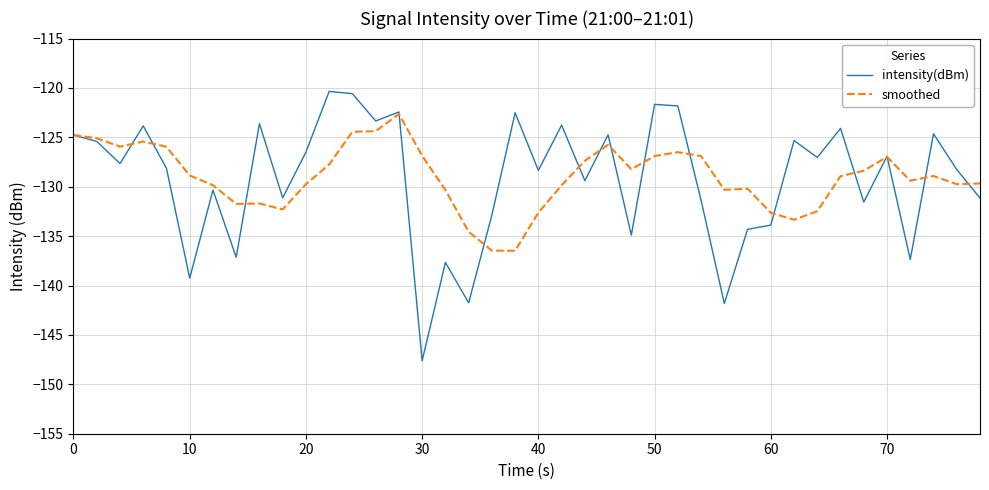

Which series has the largest range (max minus min)?

intensity(dBm)